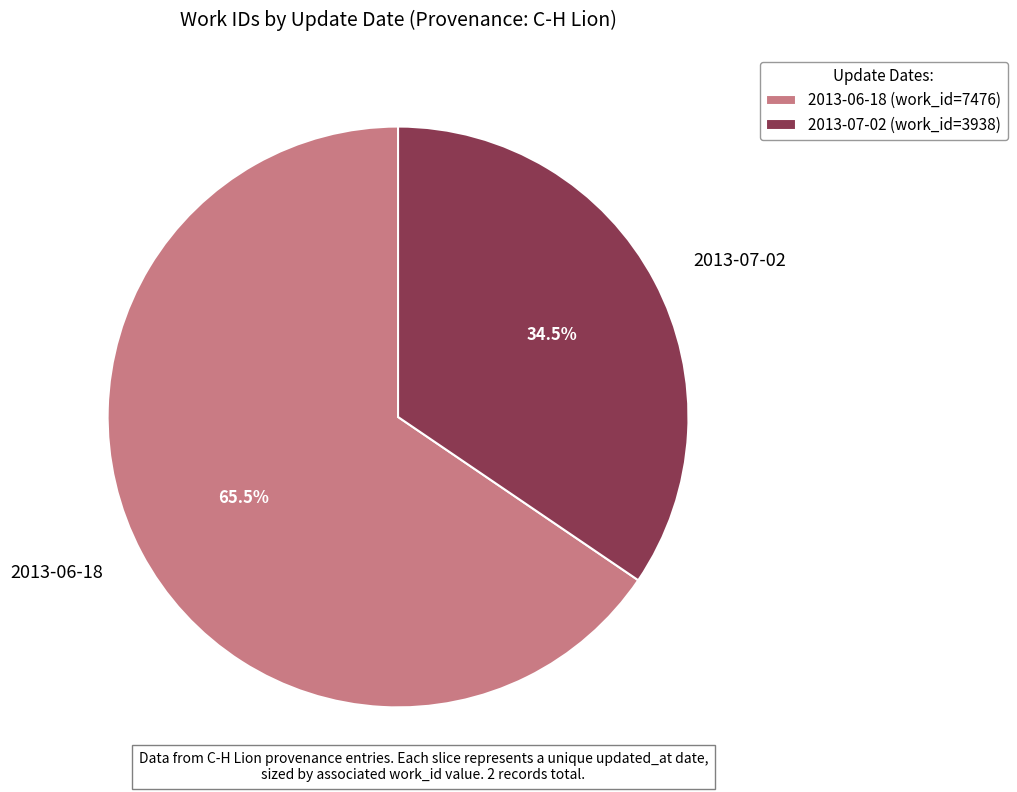

How many segments does this pie chart have?

2